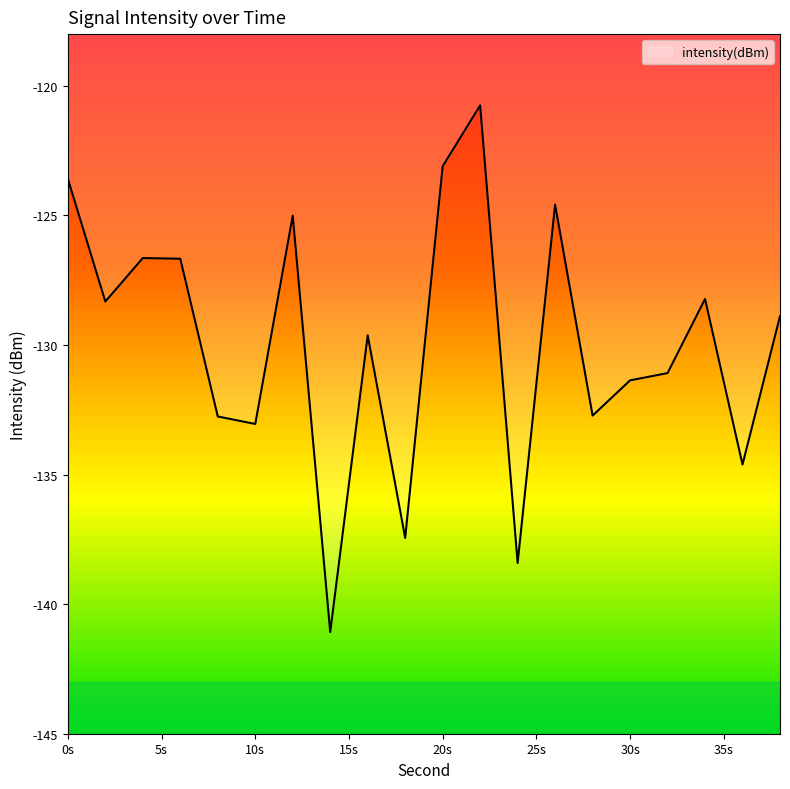

What is the difference between the maximum and minimum values?

20.3